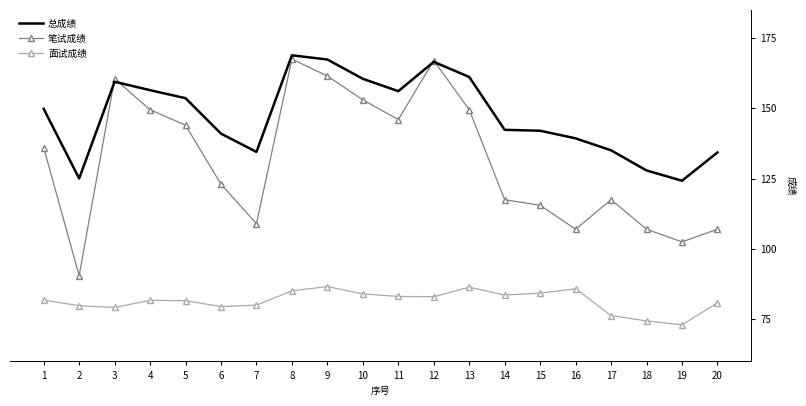

What is the total value across all series at 18?

309.3